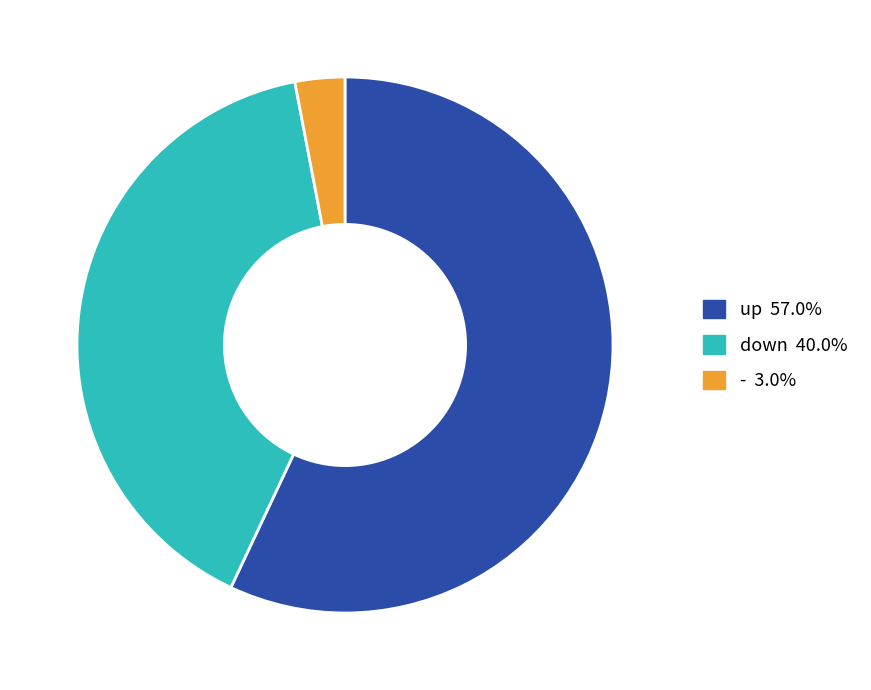

Between - and up, which is larger?

up